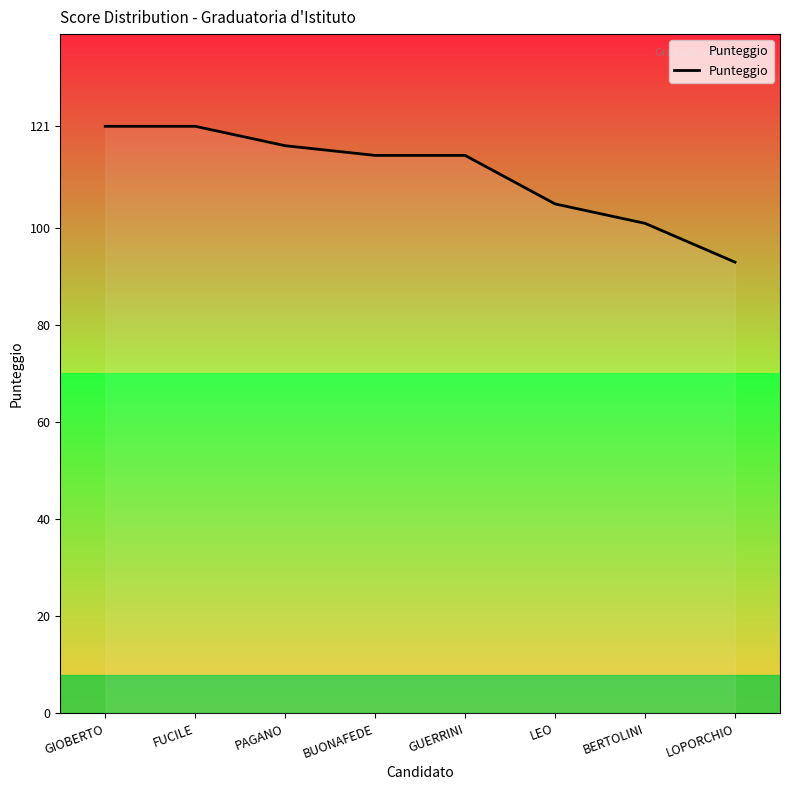

Read the value at LEO, to the nearest 5.

105